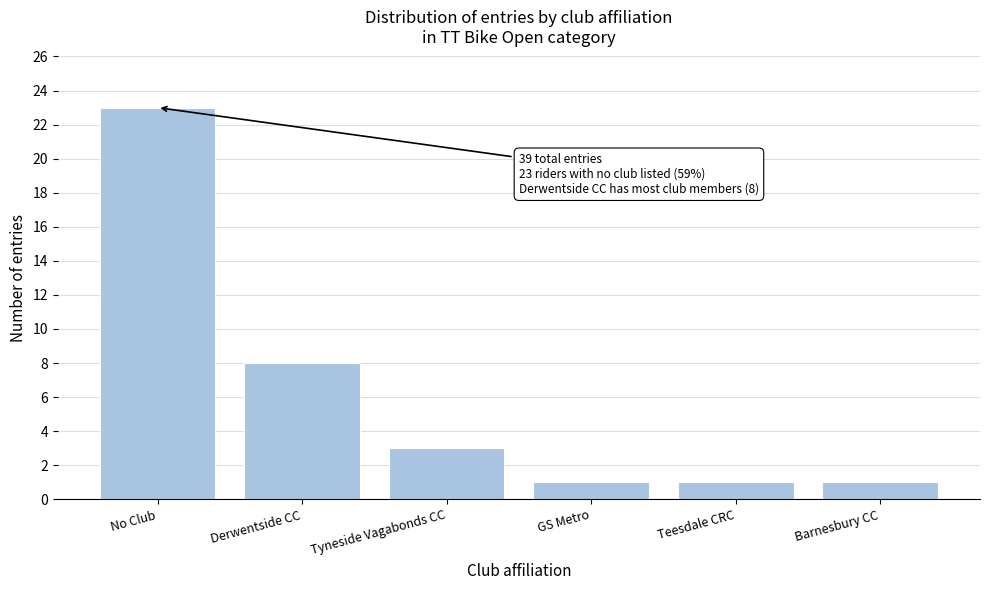

Reading left to right, list all the values displayed in this chart.

No Club=23	Derwentside CC=8	Tyneside Vagabonds CC=3	GS Metro=1	Teesdale CRC=1	Barnesbury CC=1